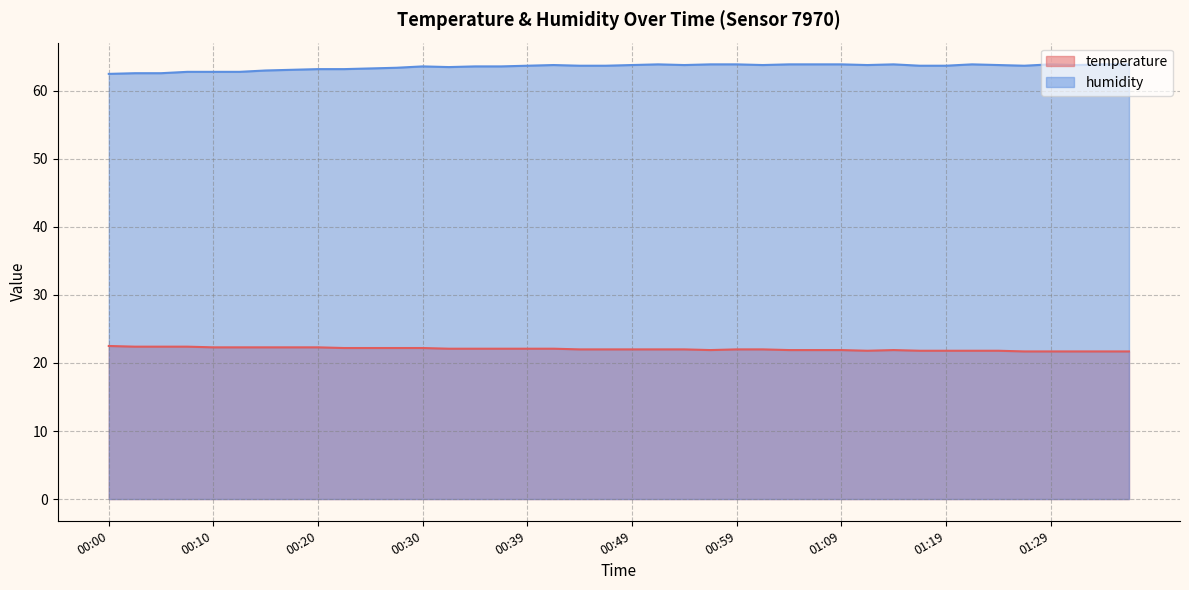

List the labels in order of temperature value, largest first.

00:00, 00:02, 00:05, 00:07, 00:10, 00:12, 00:15, 00:17, 00:20, 00:22, 00:25, 00:27, 00:30, 00:32, 00:34, 00:37, 00:39, 00:42, 00:44, 00:47, 00:49, 00:52, 00:54, 00:59, 01:02, 00:57, 01:04, 01:07, 01:09, 01:14, 01:11, 01:16, 01:19, 01:22, 01:24, 01:27, 01:29, 01:32, 01:34, 01:37